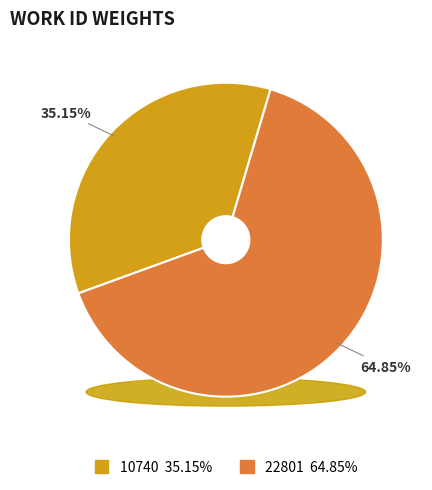

Does 10740 represent more than half of the total?

No